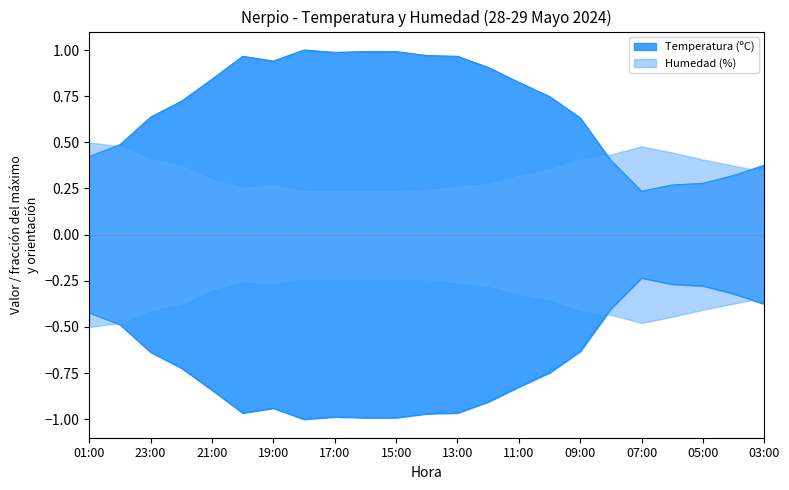

Is it true that the value at 16:00 is 1.6?

False